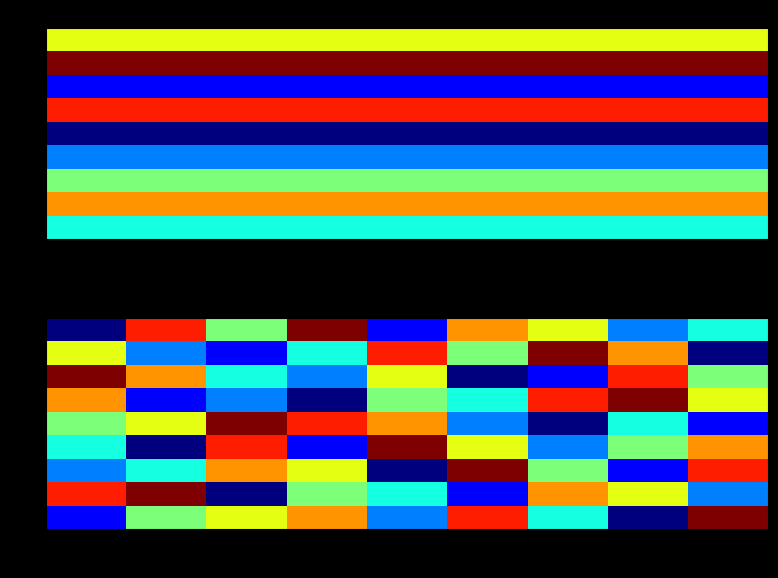

What is the difference between the 9 values at 8 and 4?

4